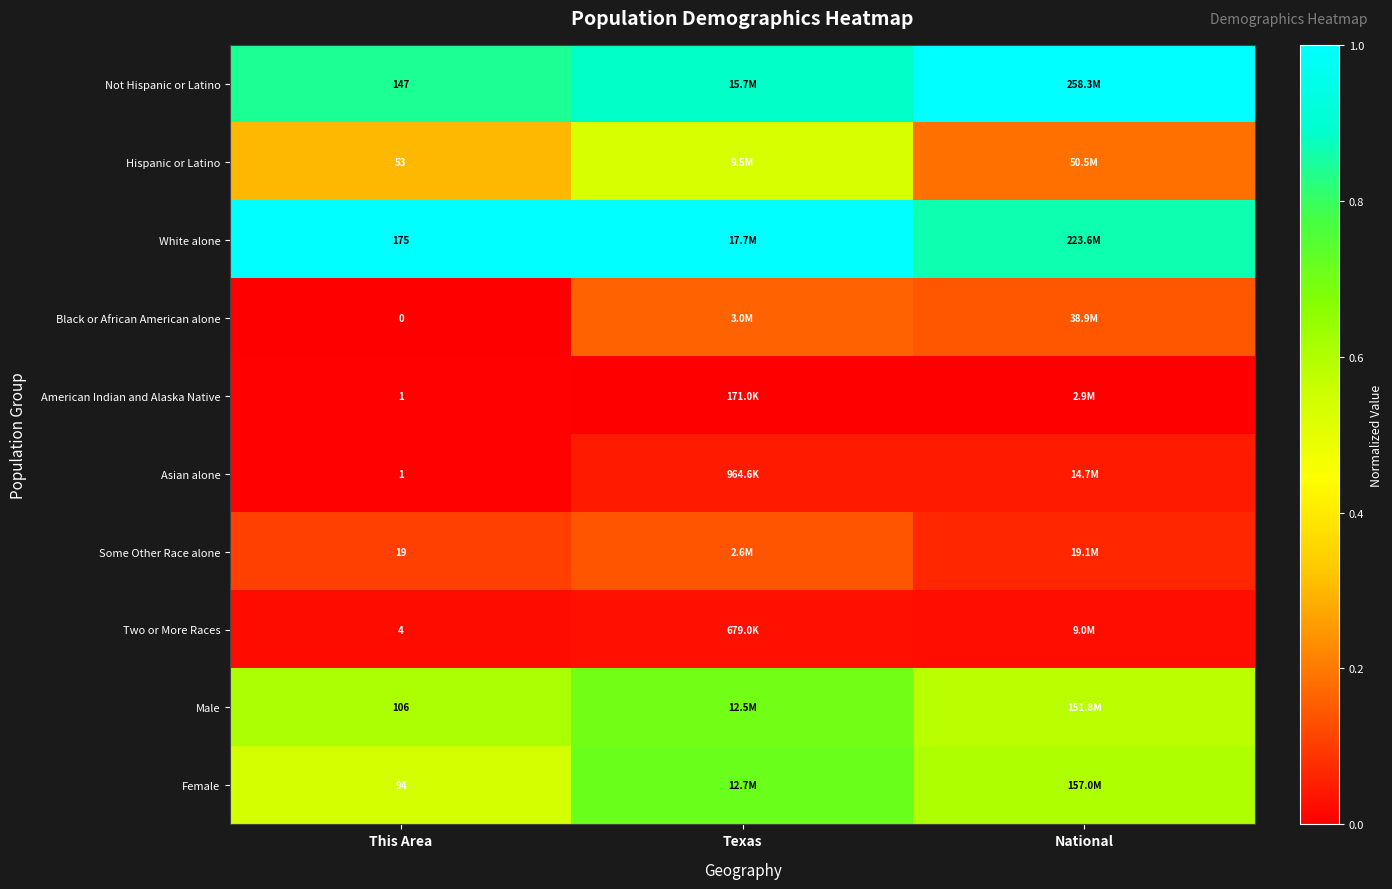

Which category has the lowest value in the Black or African American alone series?

This Area